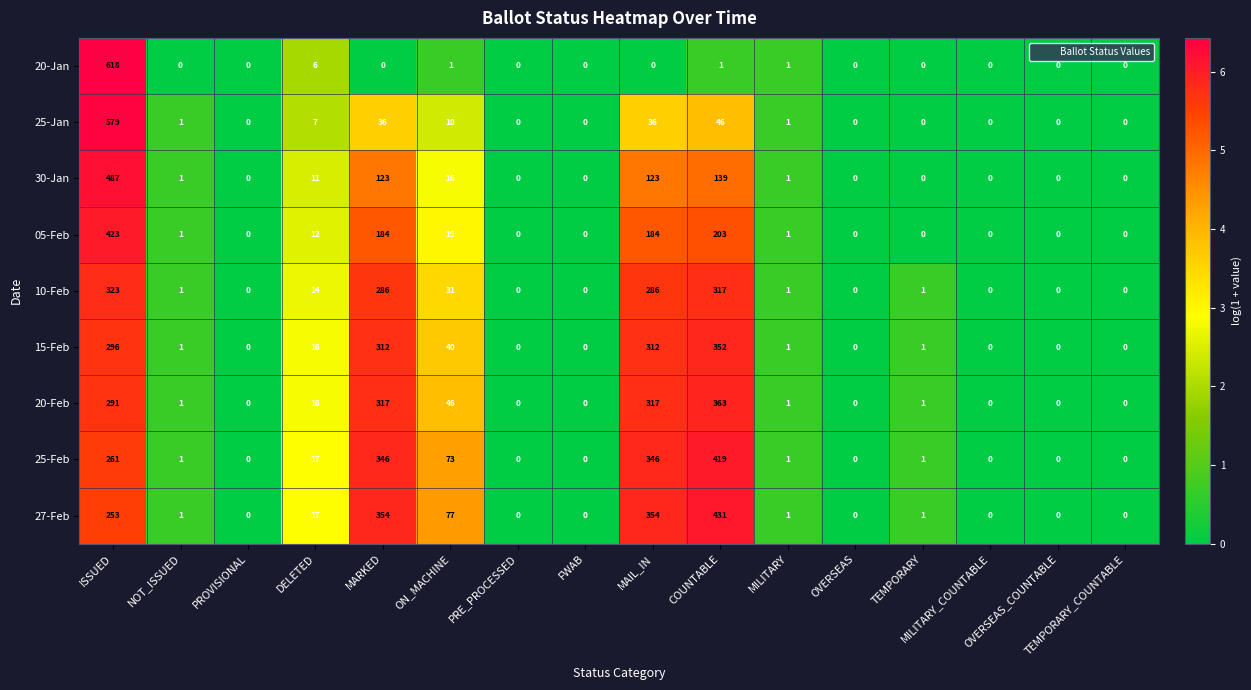

What is the difference between the second highest and minimum values in the 05-Feb series?

203